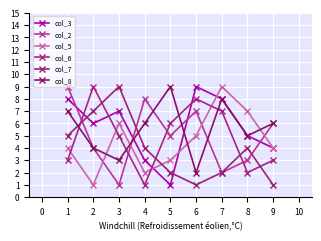

How many categories are shown in the chart?

9